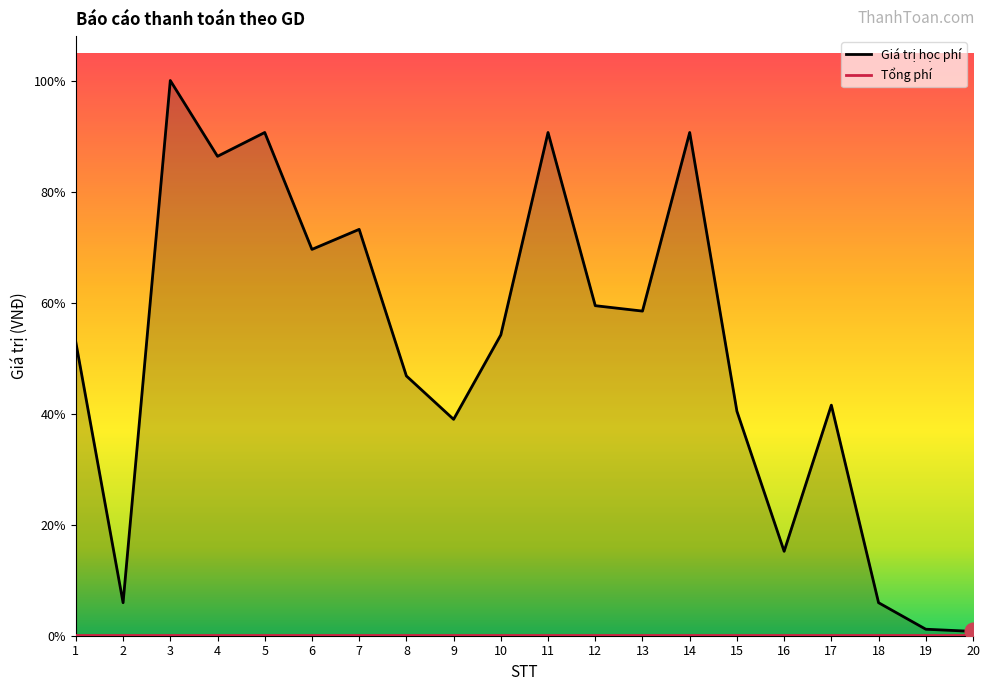

What is the change in value from 3 to 11?

-240000